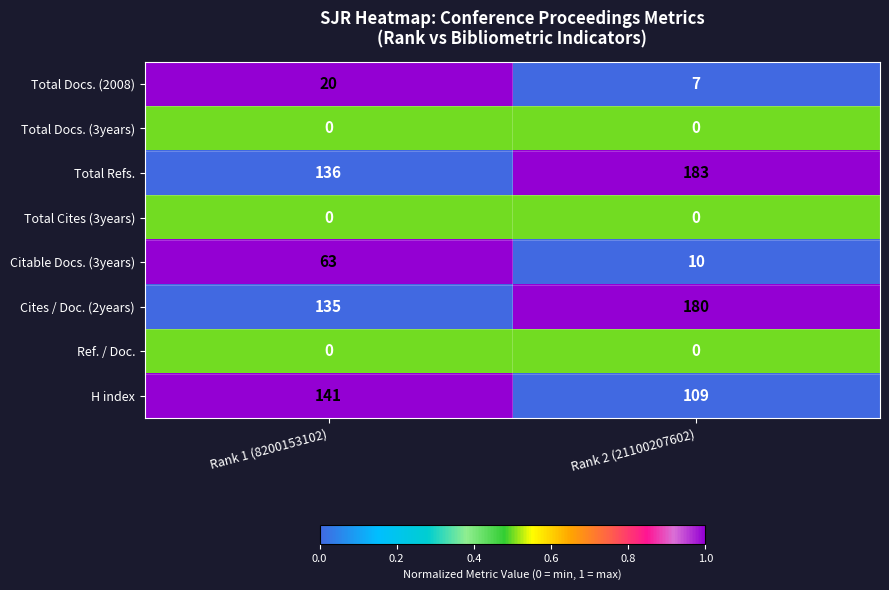

What is the total value across all series at Rank 2 (21100207602)?

489